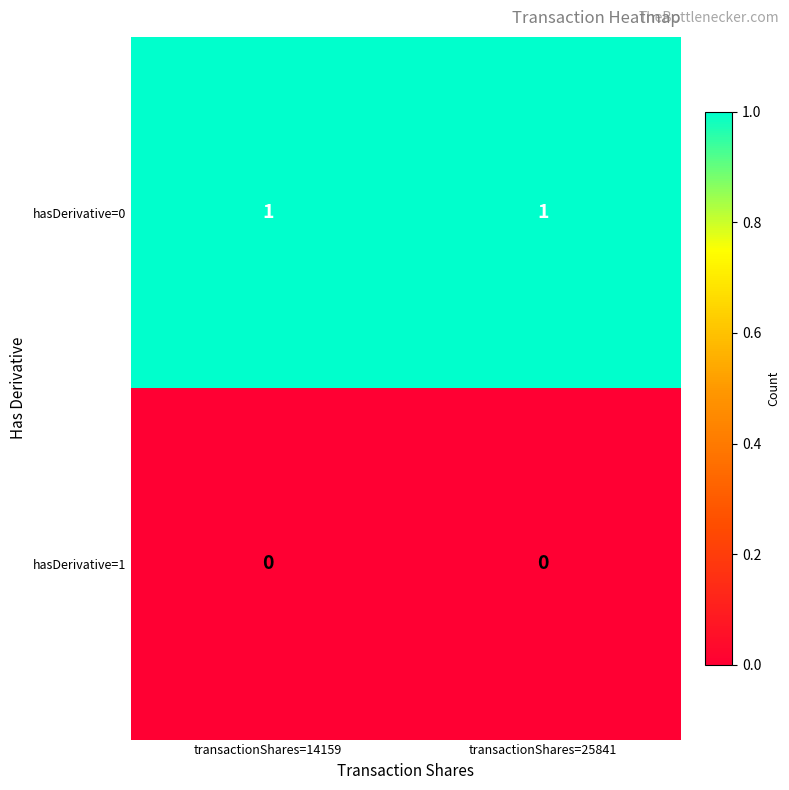

List the series in order of their overall mean, highest first.

hasDerivative=0, hasDerivative=1